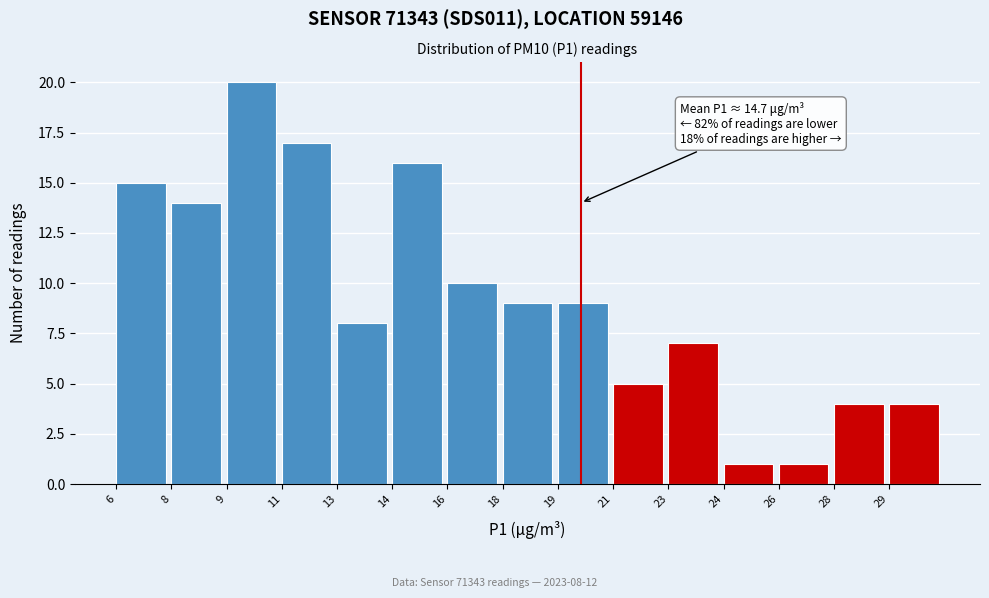

Reading left to right, what are all the values shown in this chart?

15	14	20	17	8	16	10	9	9	5	7	1	1	4	4